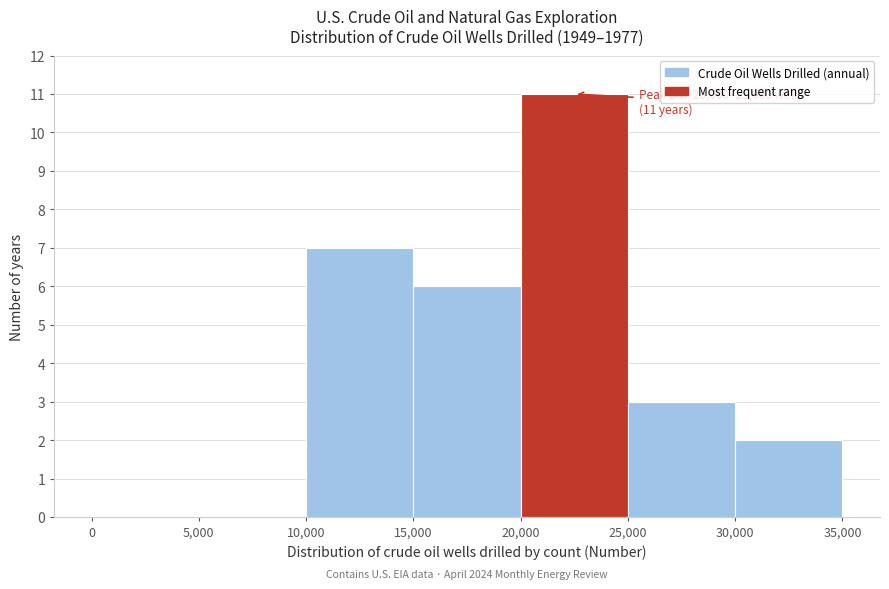

Which range on the x-axis has the tallest bar?

20,000 to 25,000